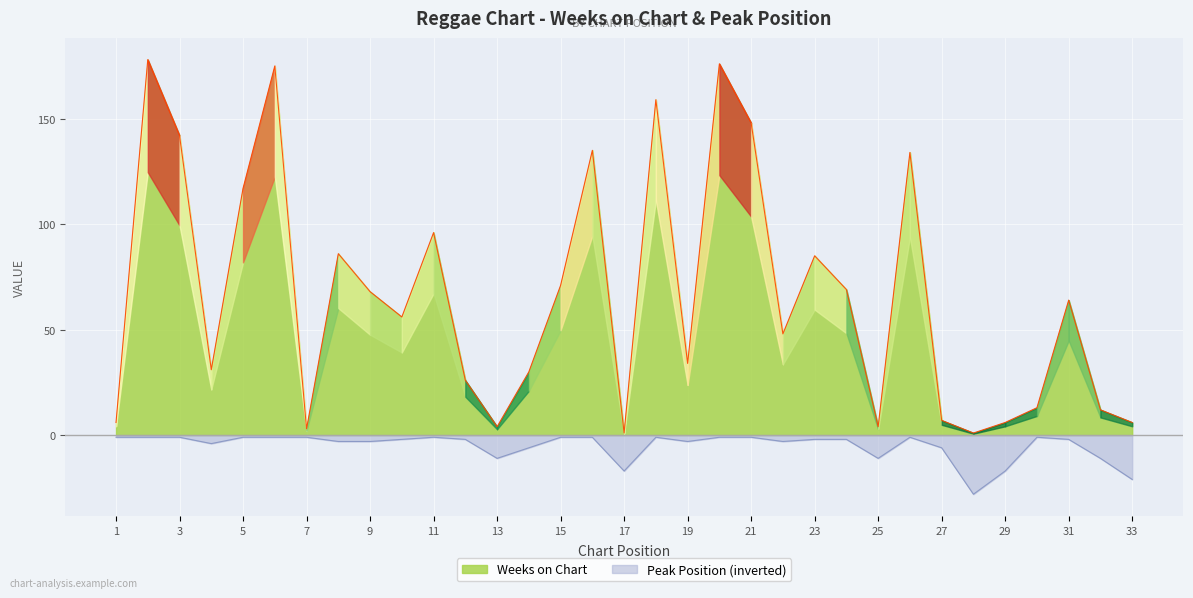

Which series has the largest range (max minus min)?

Weeks on Chart